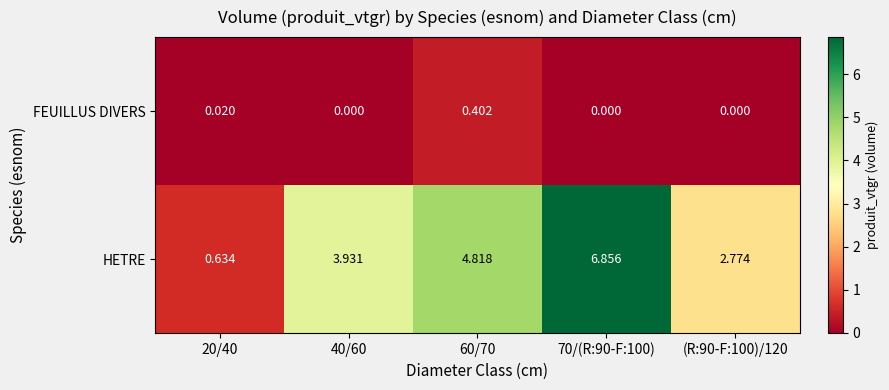

Rank the series at 60/70 from highest to lowest value.

HETRE, FEUILLUS DIVERS